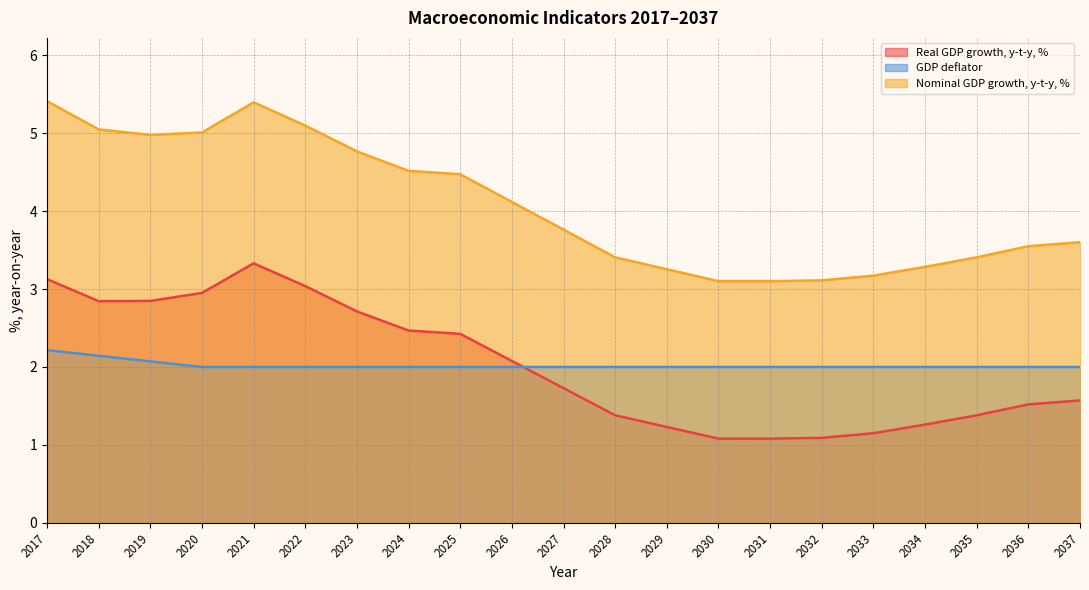

What is the average value of the GDP deflator series?

2.0